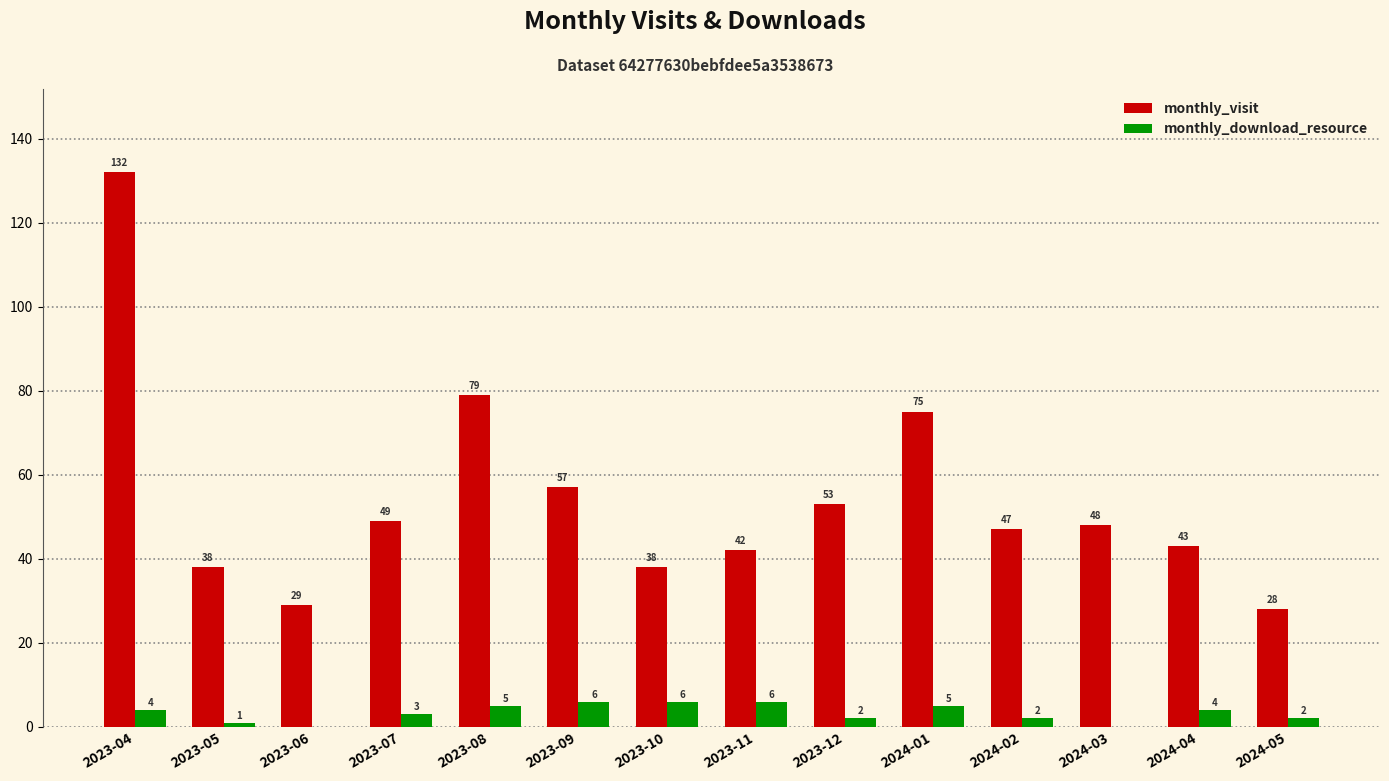

What is the maximum value for monthly_download_resource?

6